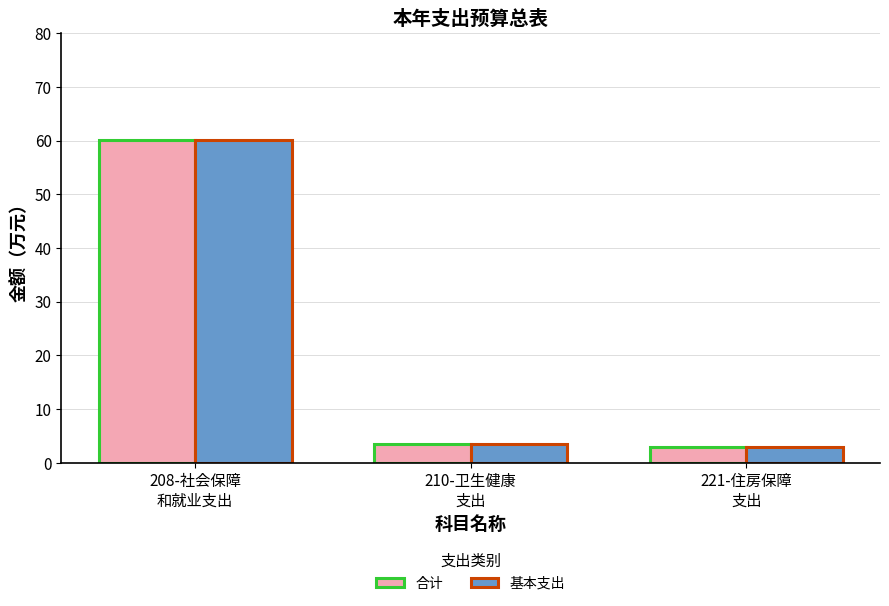

What is the maximum value shown in the chart?

60.1